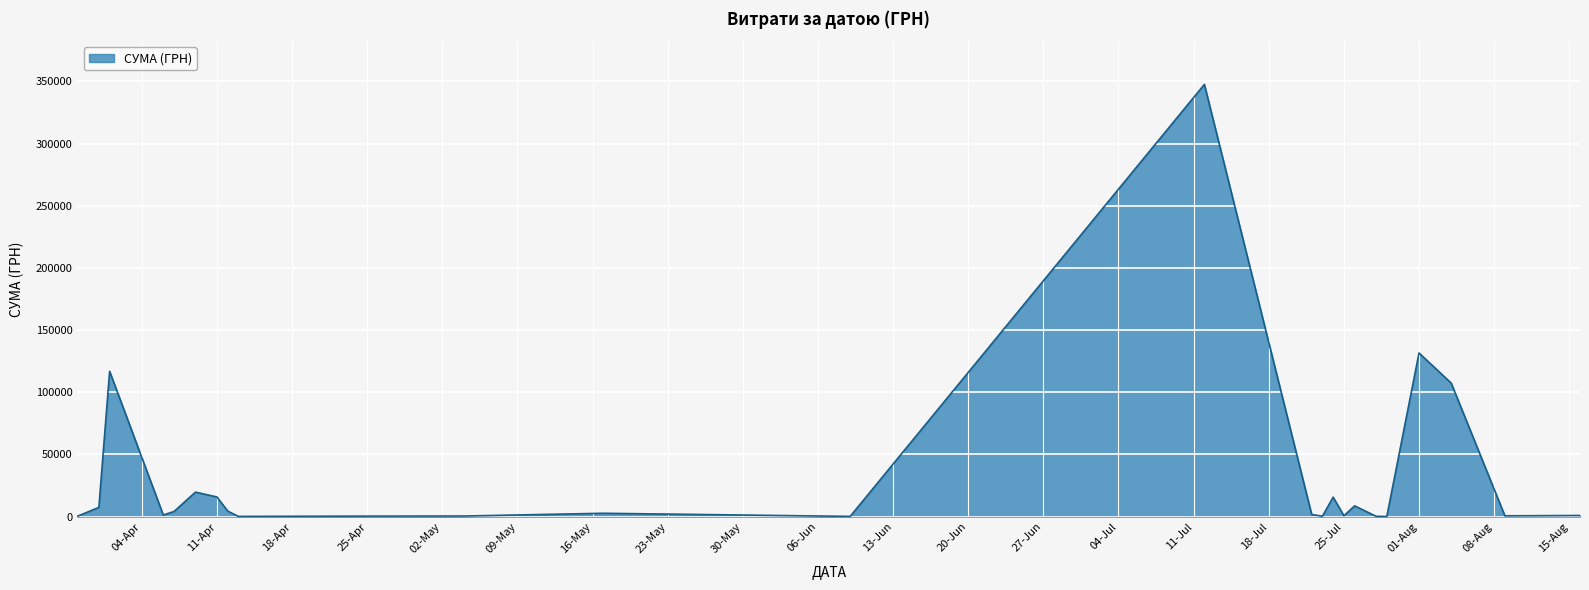

What is the greatest value displayed?

347609.8